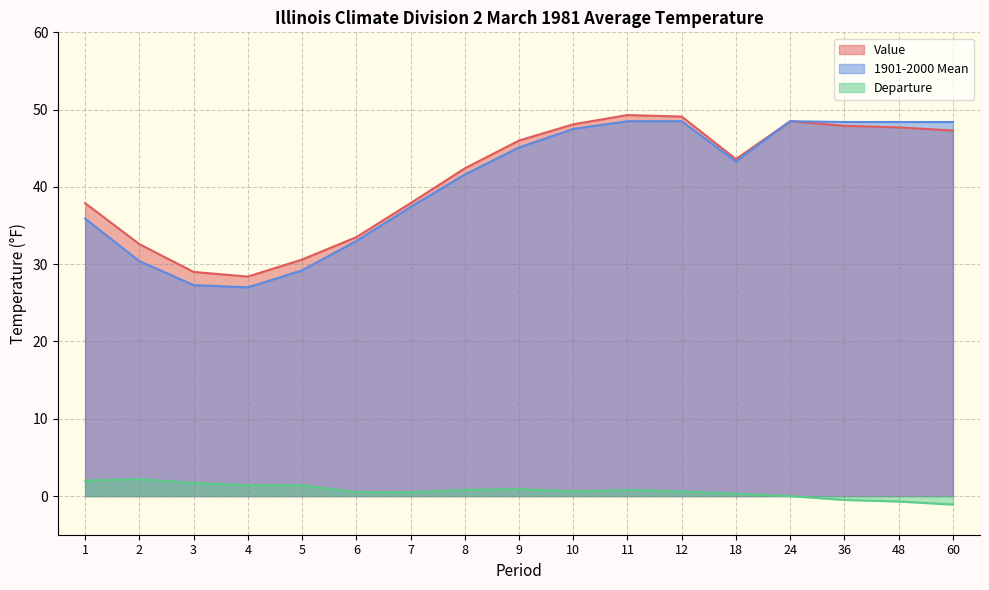

Is it true that Departure equals -1.6 at 60?

False